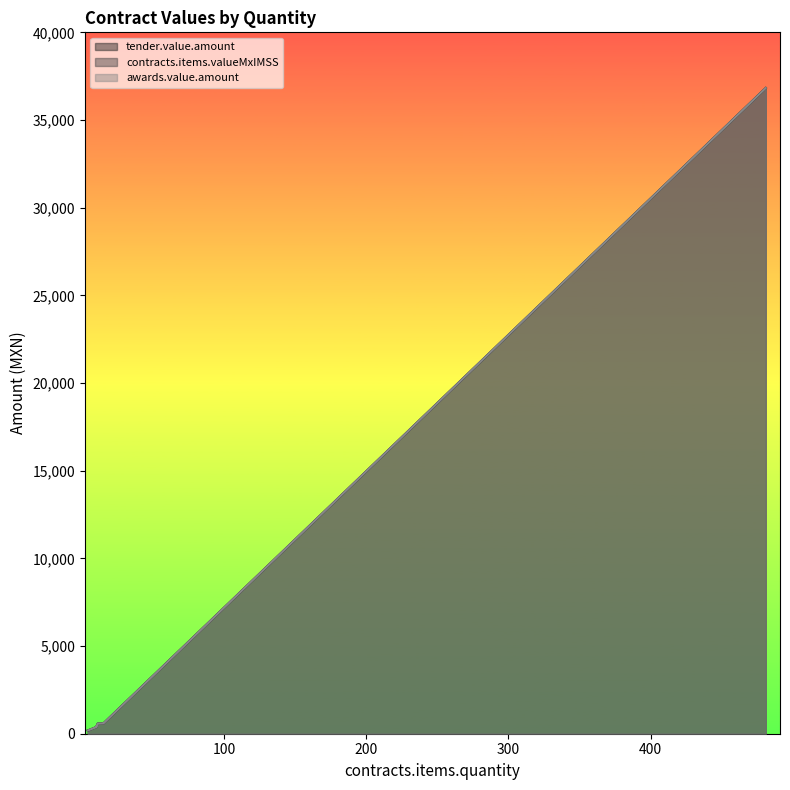

The value of awards.value.amount at 10 is 660.4. True or false?

False